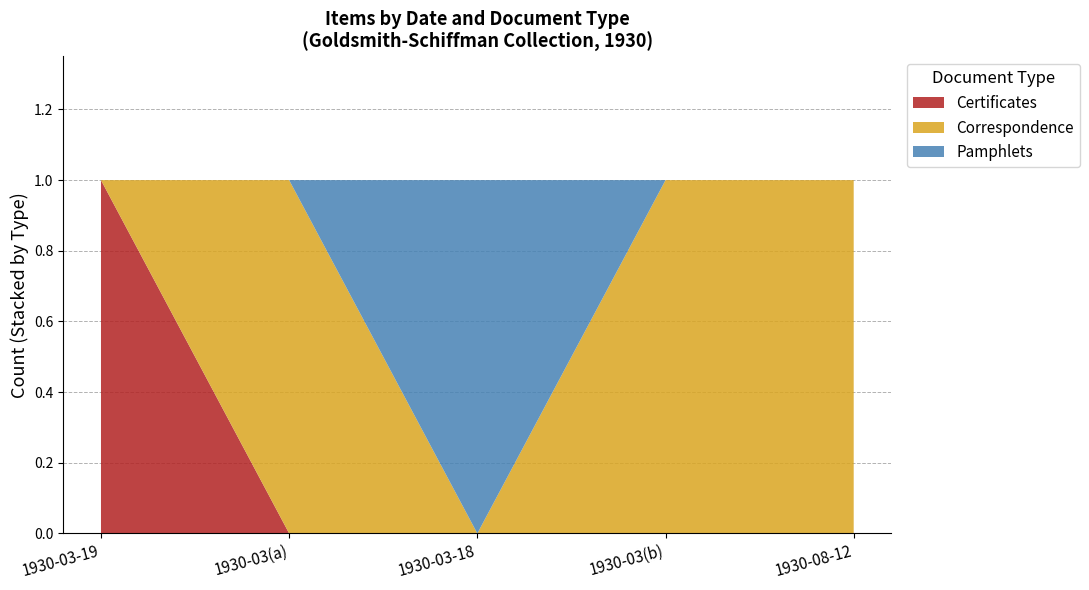

Reading left to right, extract all data points from this chart.

Certificates: 1930-03-19=1	1930-03=0	1930-03-18=0	1930-03=0	1930-08-12=0
Correspondence: 1930-03-19=0	1930-03=1	1930-03-18=0	1930-03=1	1930-08-12=1
Pamphlets: 1930-03-19=0	1930-03=0	1930-03-18=1	1930-03=0	1930-08-12=0